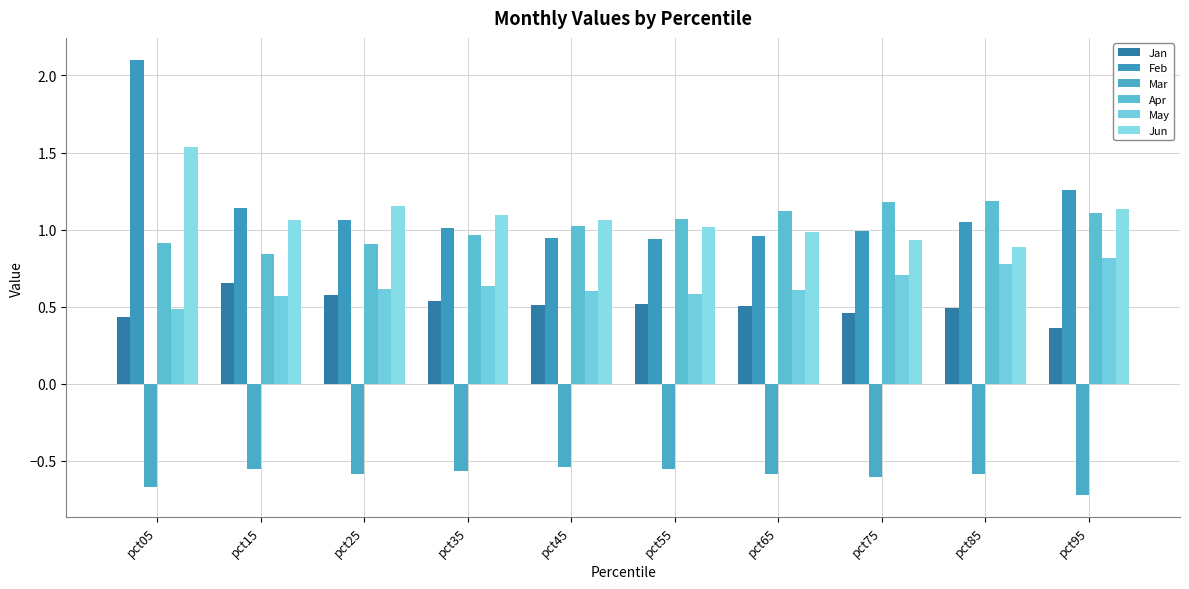

Which category has the lowest value in the Apr series?

pct15